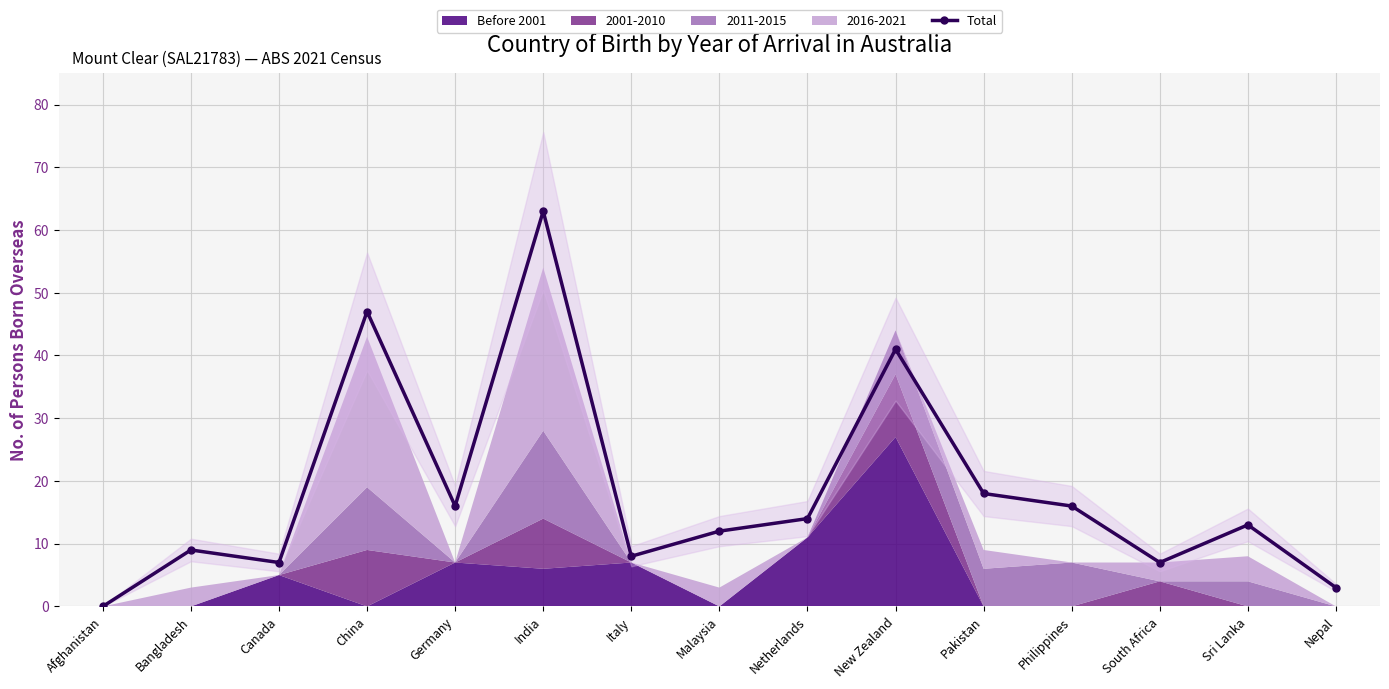

Read the value at Italy, to the nearest 10.

10